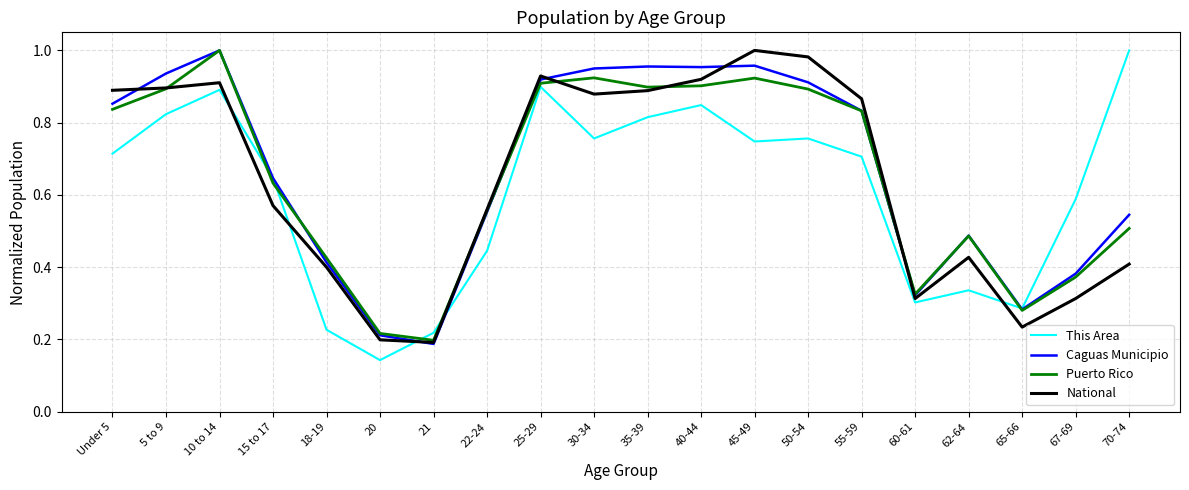

At which category does the chart reach its minimum across all series?

20